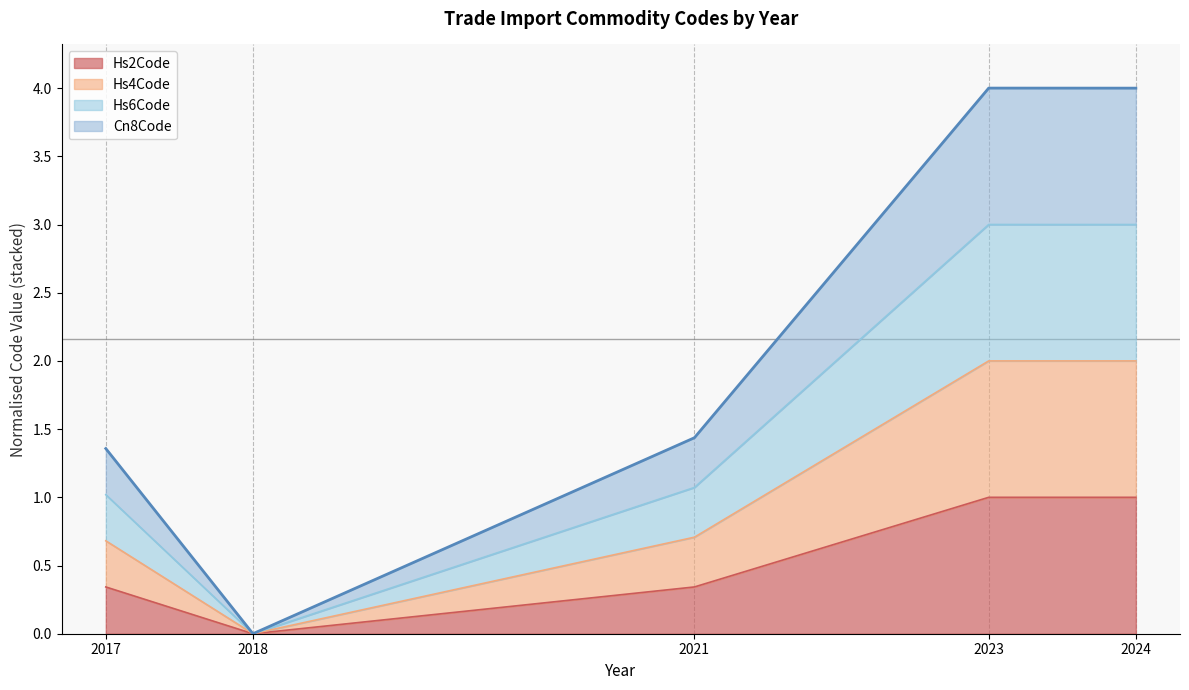

How many lines are shown in the chart?

4